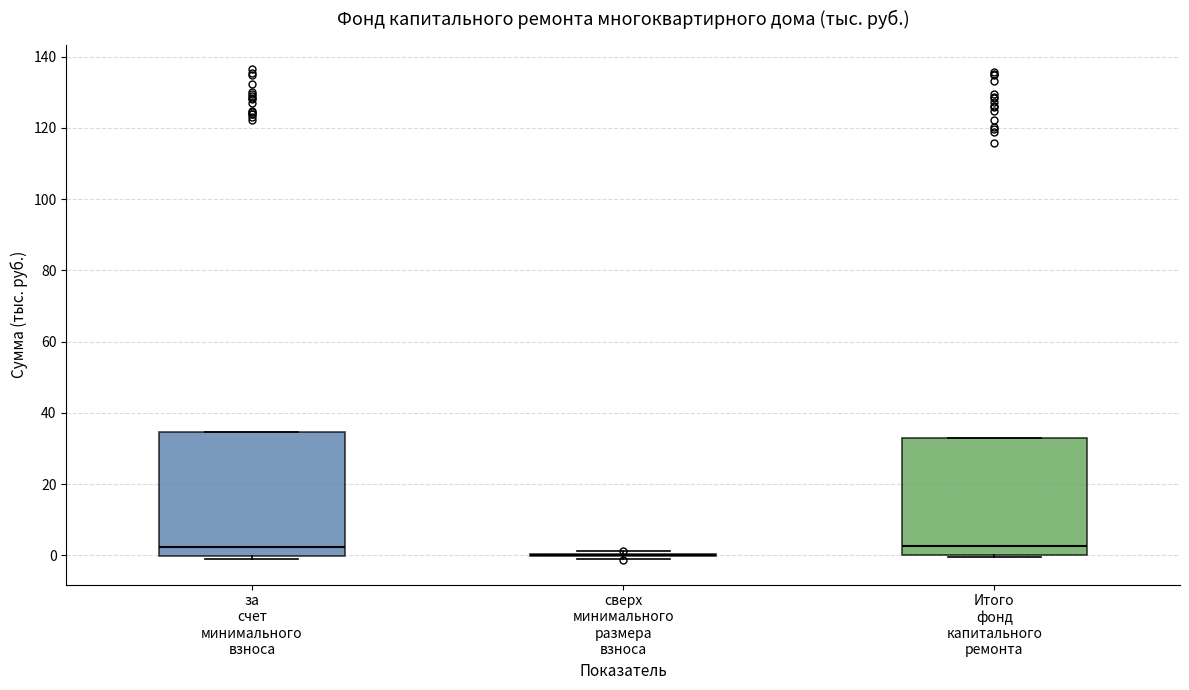

Where is the upper edge of the box for за счет минимального взноса on the y-axis? The values are not printed on the chart, so give them approximately, as read against the axis.

34